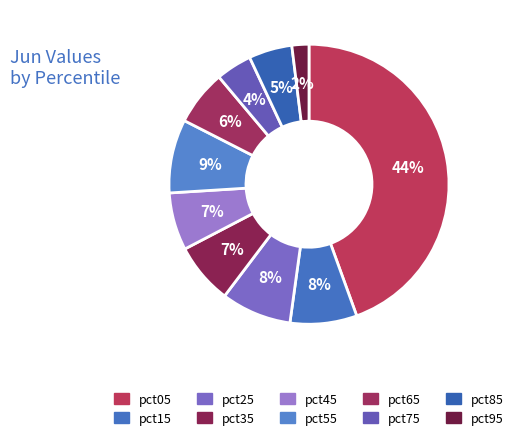

To the nearest percent, what is the difference between the largest and smallest slice percentages?

42%